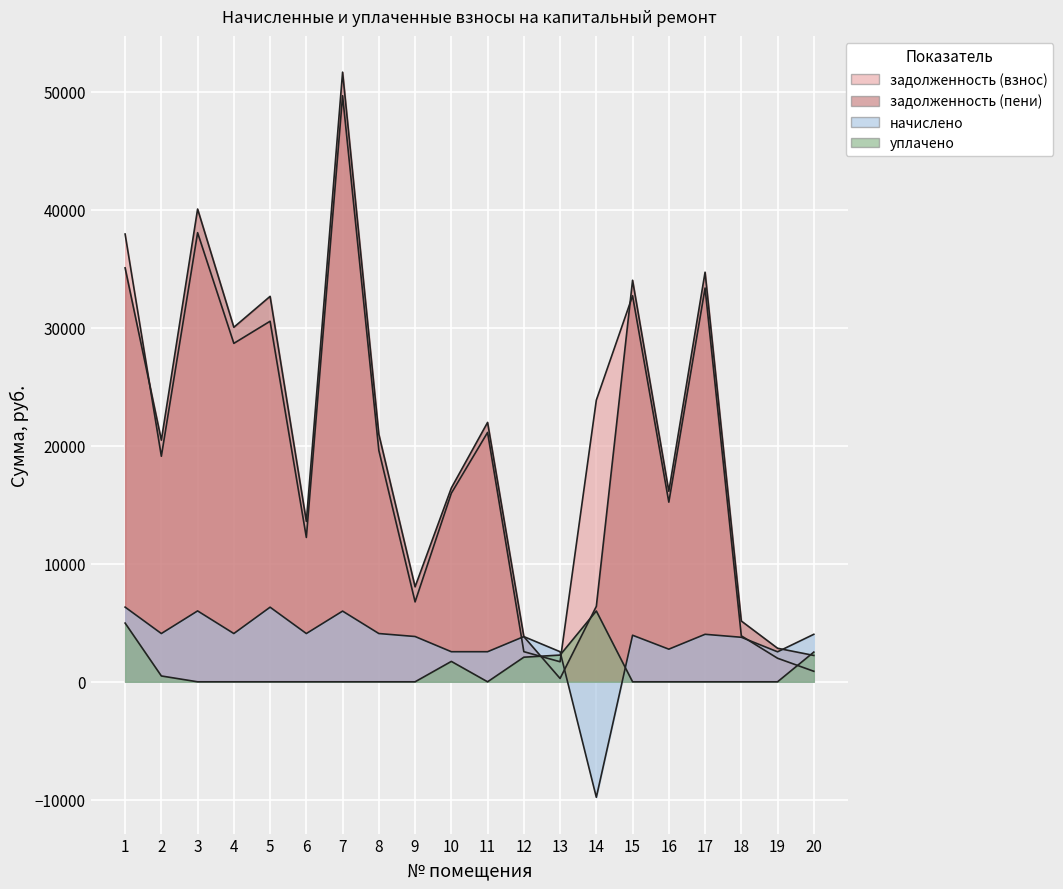

True or false: уплачено has more than 0 interior local peaks.

True